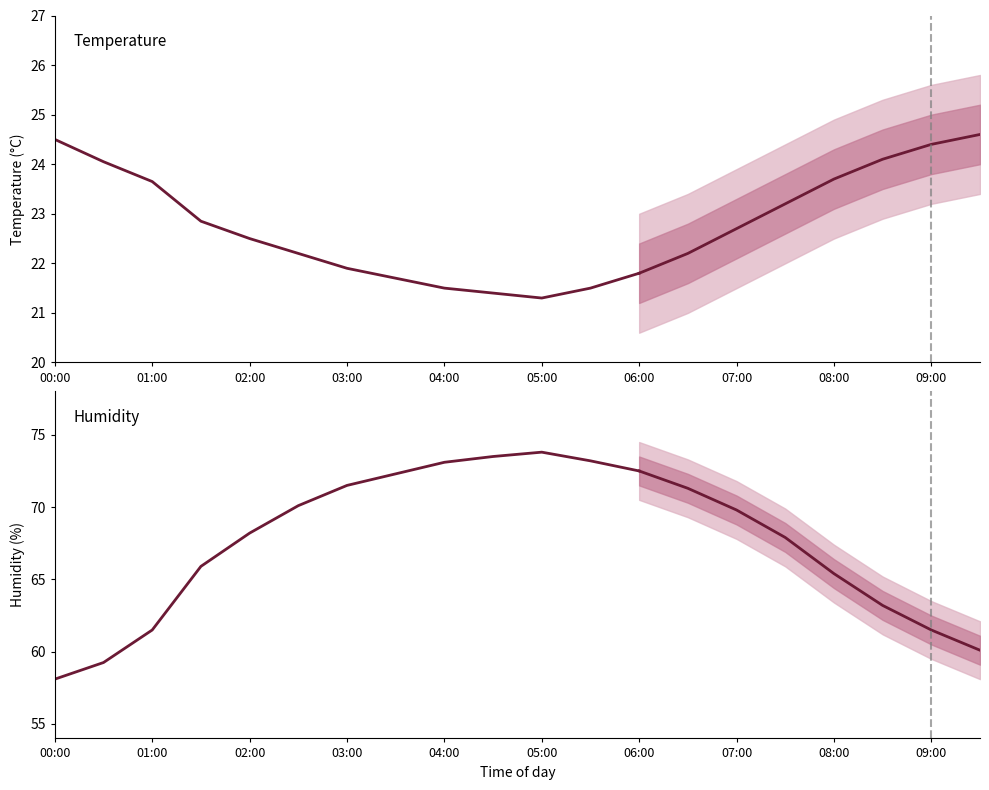

True or false: humidity and temperature cross at least once.

False